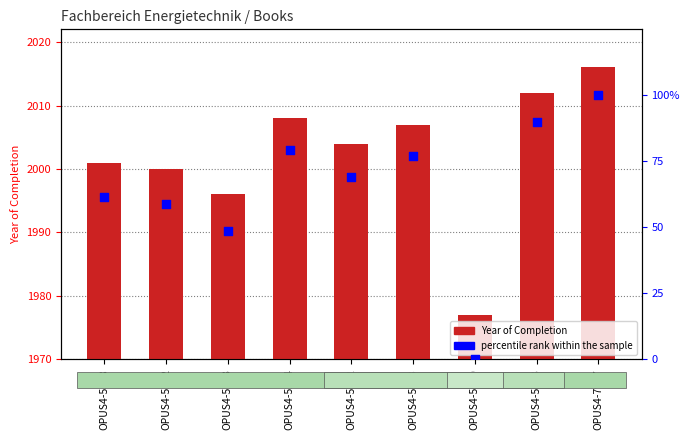

At how many categories does at least one series exceed 77?

3